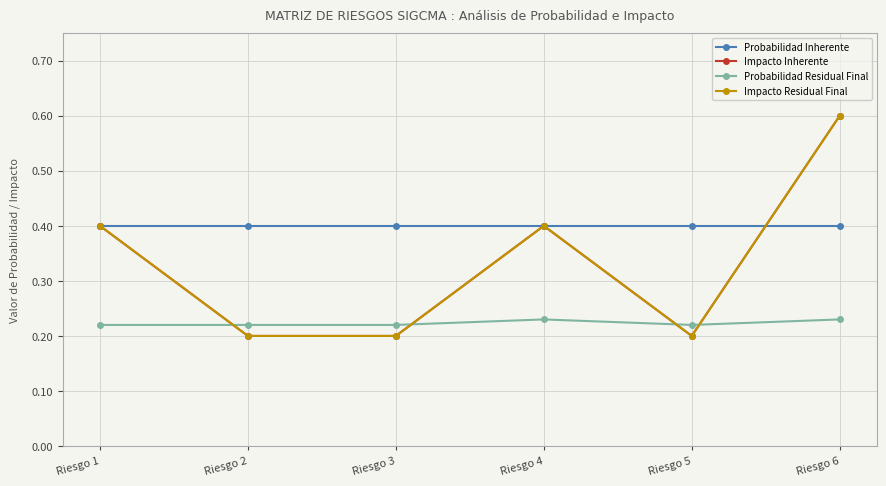

Count the Impacto Inherente values in the range 0 to 1.

6